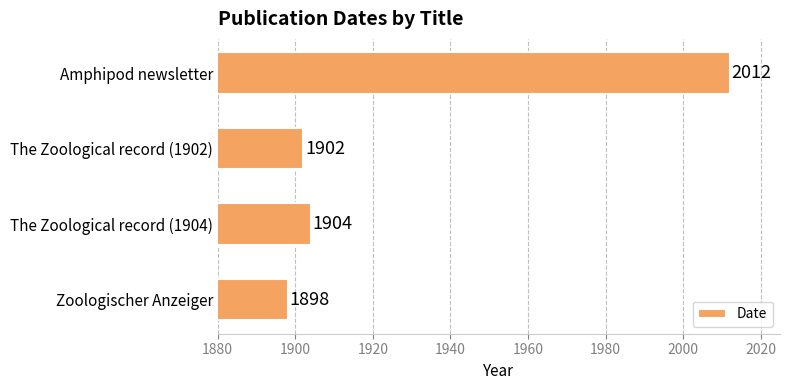

Which category has the highest value across all series?

Amphipod newsletter